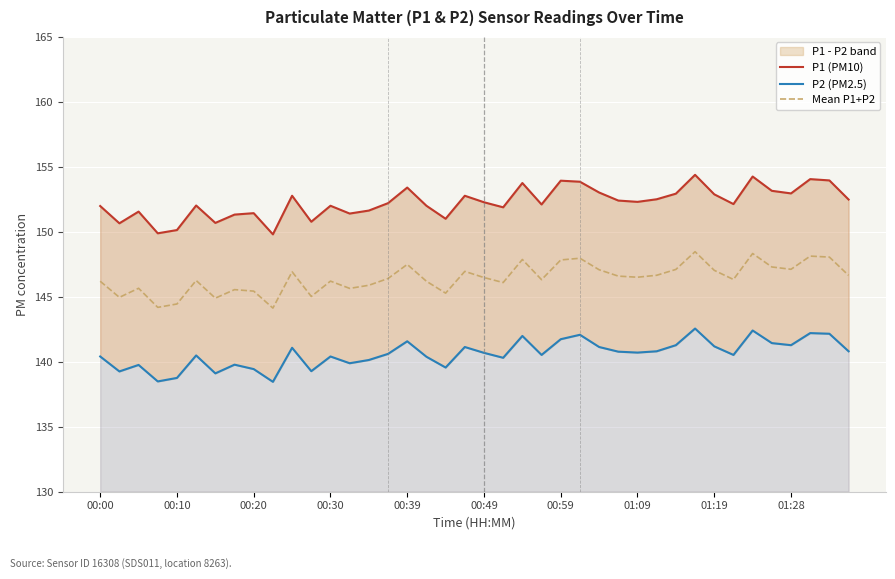

What value does the Mean P1+P2 series have at 23?

146.3